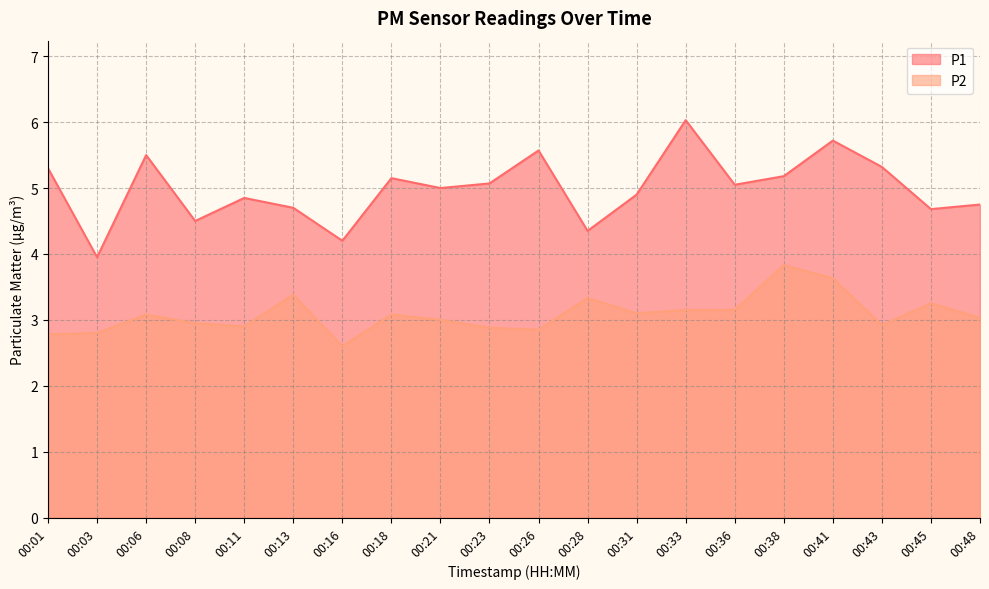

Which category has the lowest value across all series?

00:16